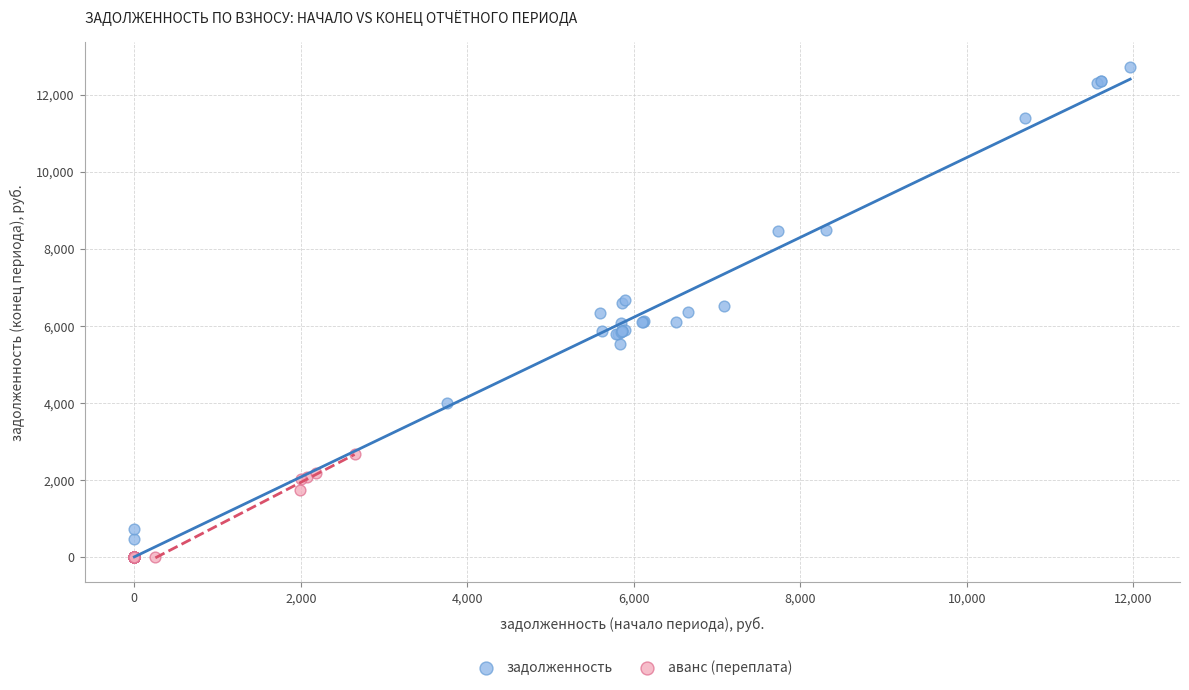

Which series has the largest Y range (max minus min)?

задолженность